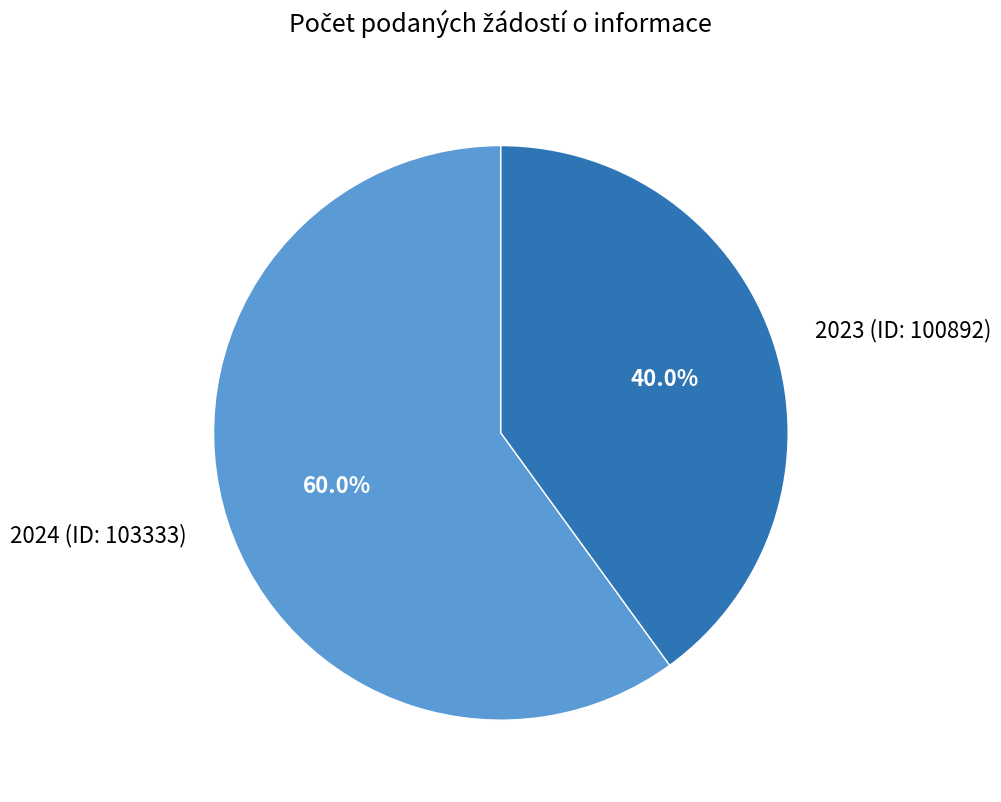

Combined, what portion of the pie is 2023 (ID: 100892) and 2024 (ID: 103333)?

100.0%